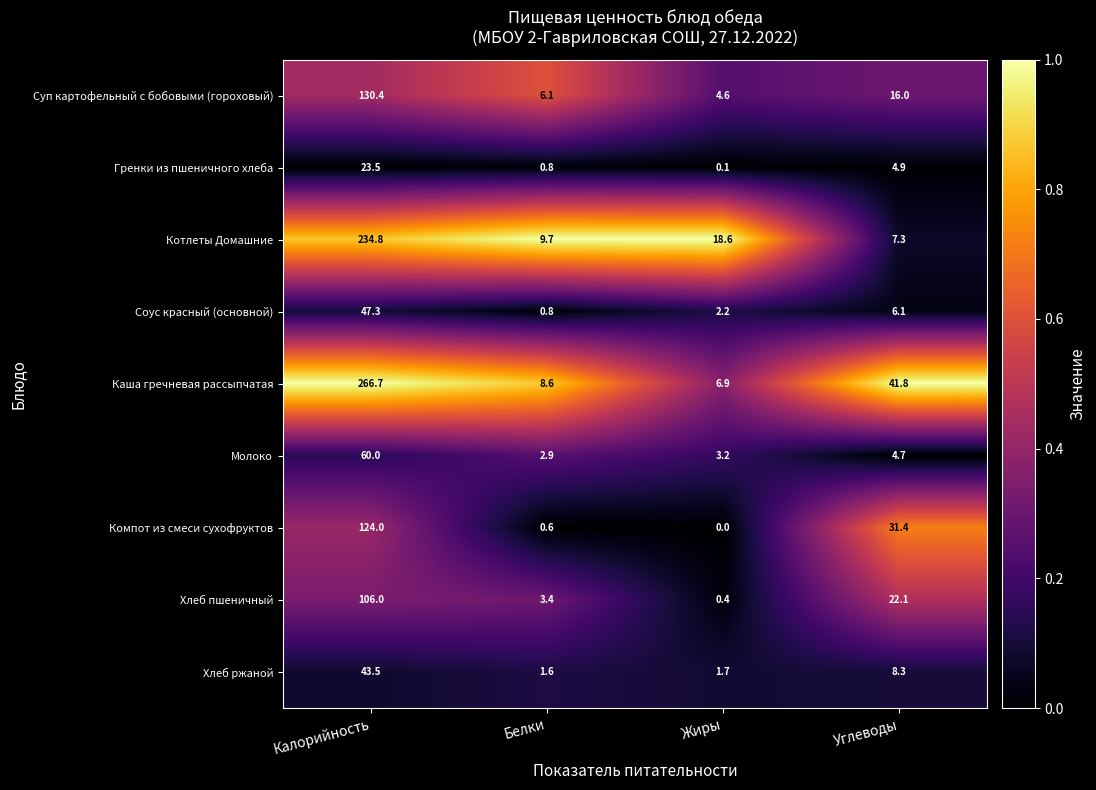

Which series changed the most between Жиры and Углеводы?

Каша гречневая рассыпчатая